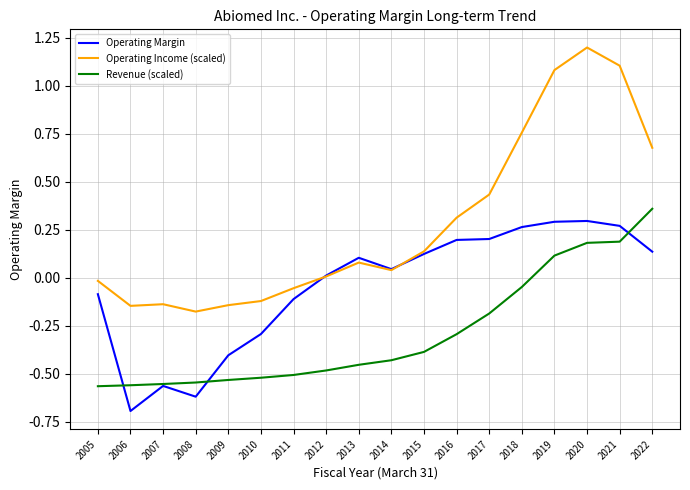

Is it true that Operating Income (scaled) equals 0.6 at 2019?

False